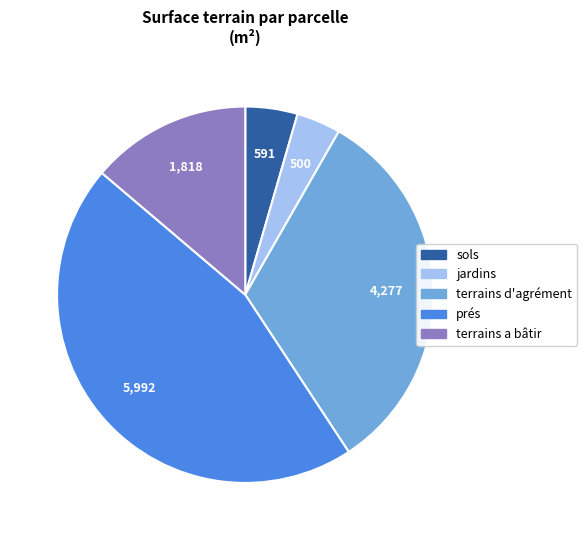

Is there any slice that represents more than half of the pie?

No